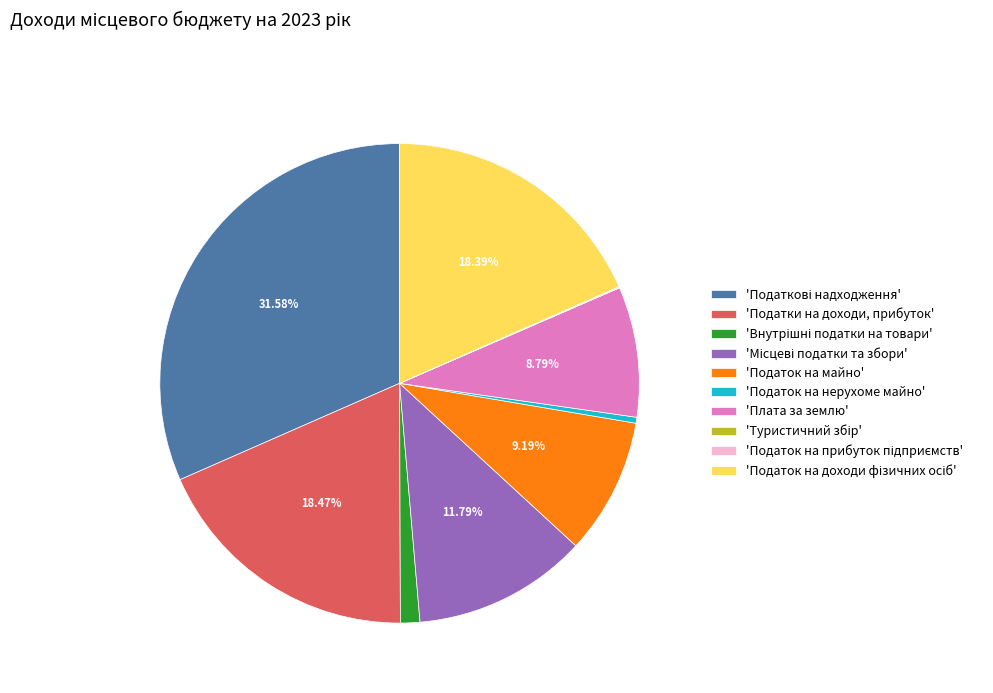

Is there any slice that represents more than half of the pie?

No